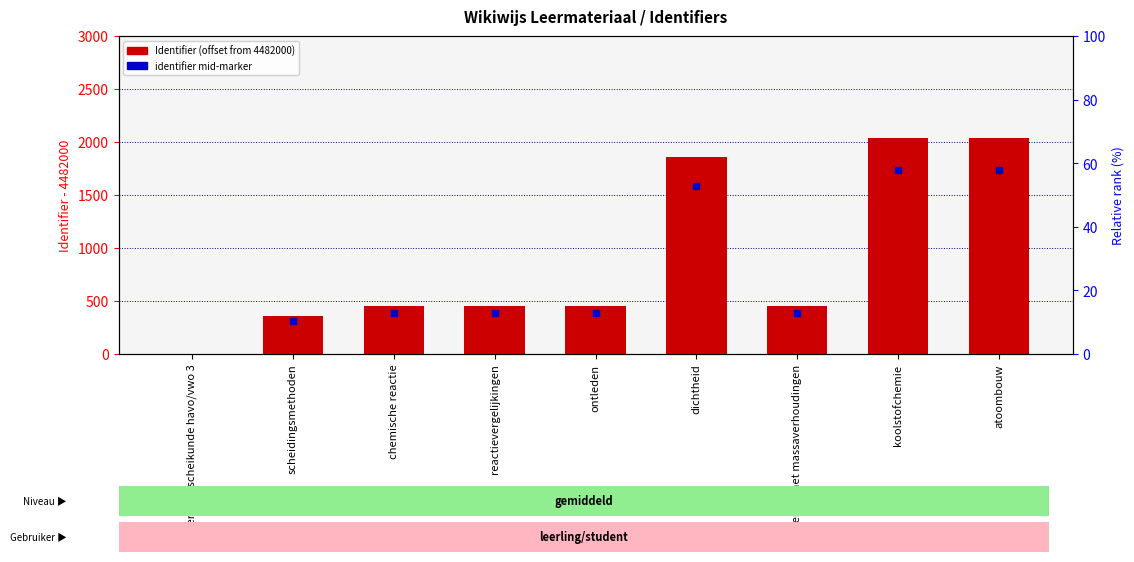

List the labels in order of value, smallest first.

overzicht scheikunde havo/vwo 3, scheidingsmethoden, chemische reactie, reactievergelijkingen, ontleden, rekenen met massaverhoudingen, dichtheid, koolstofchemie, atoombouw